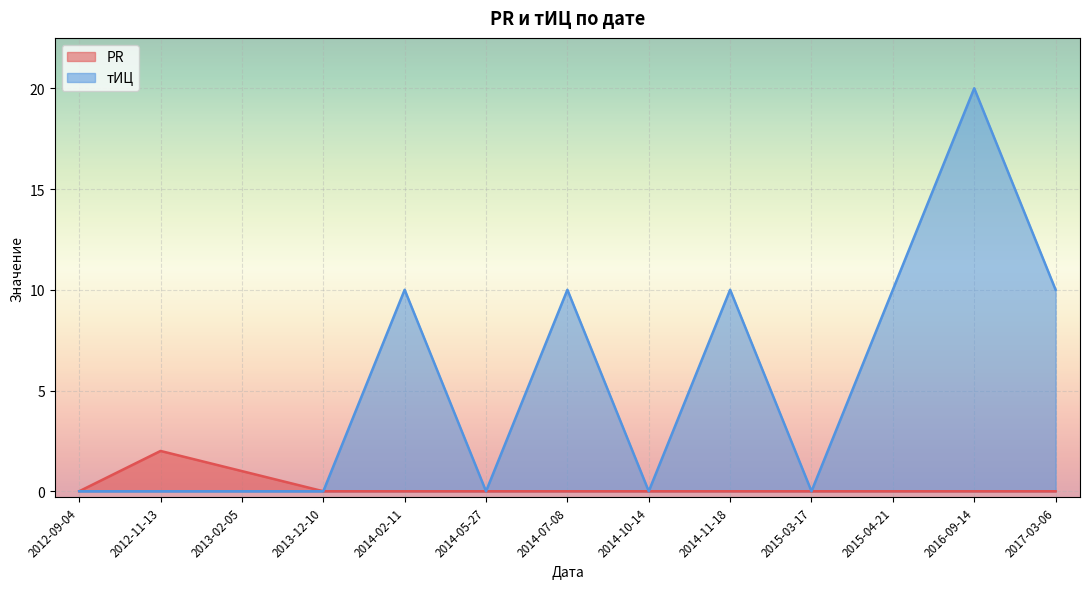

At how many categories does at least one series exceed 4?

6